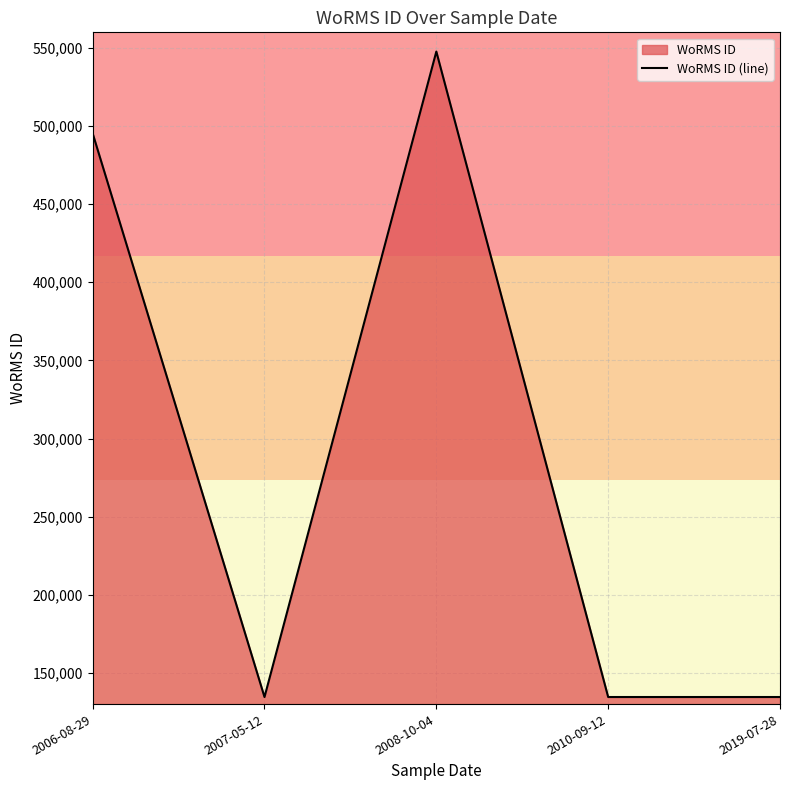

Reading right to left, transcribe all the data shown in this chart.

134529	134529	547692	134529	495347